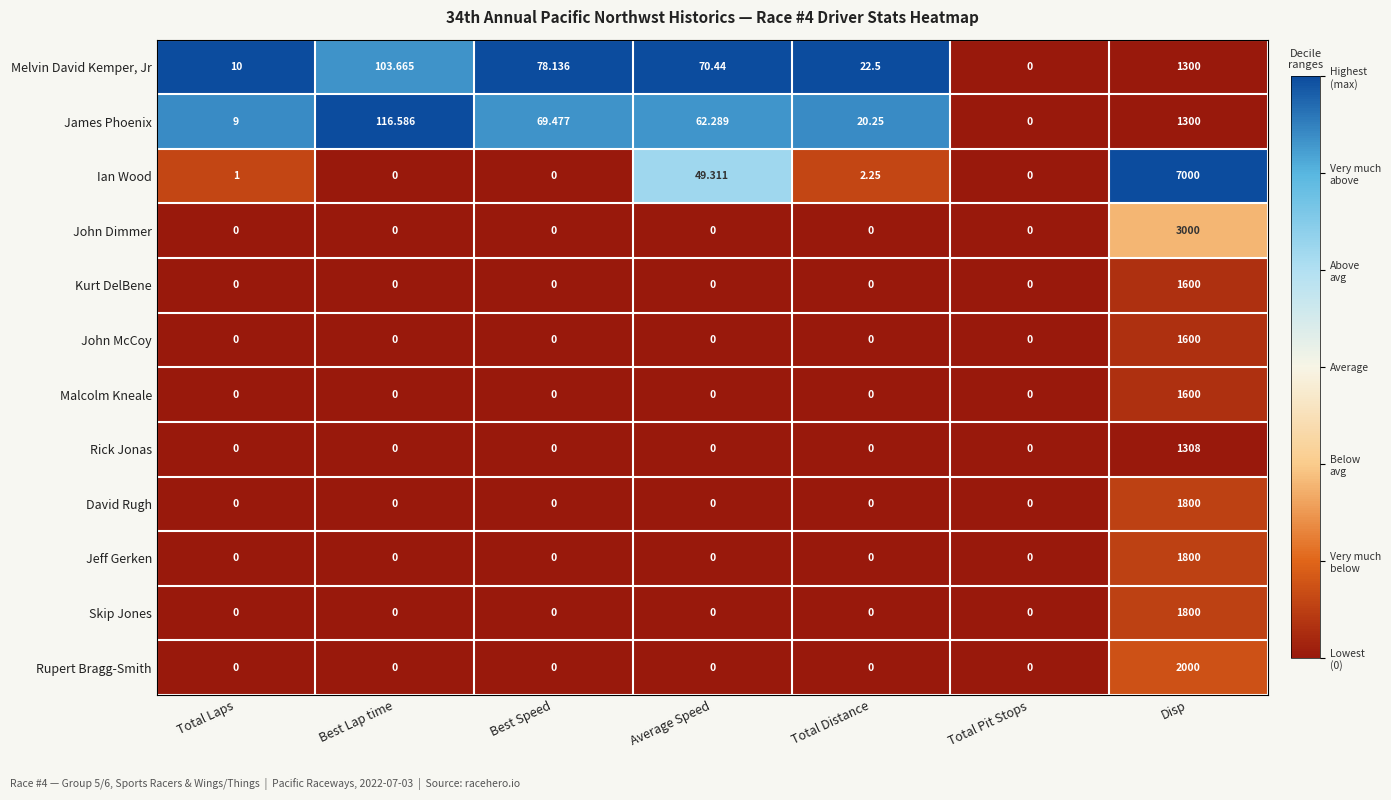

Which category has the highest value in the John McCoy series?

Disp